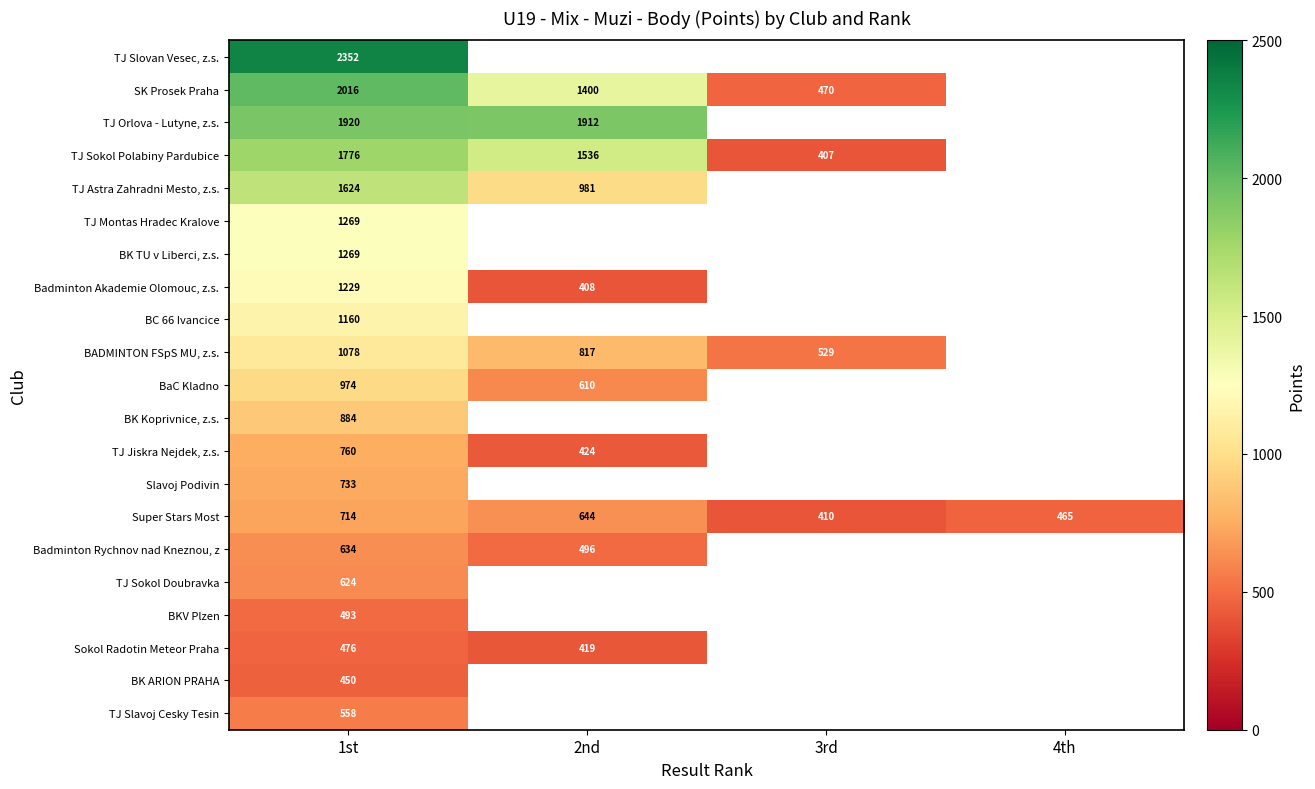

The TJ Astra Zahradni Mesto, z.s. series shows 1413 at 2nd. True or false?

False